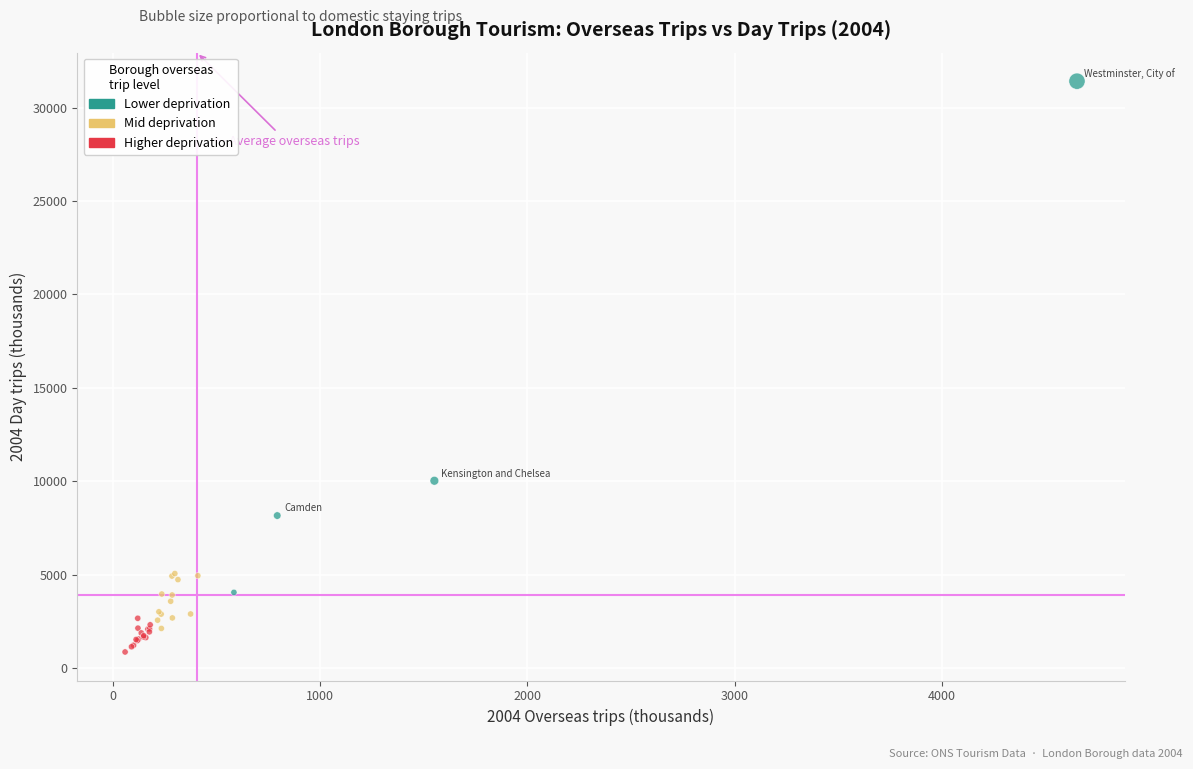

Which series reaches the minimum Y coordinate?

Higher deprivation